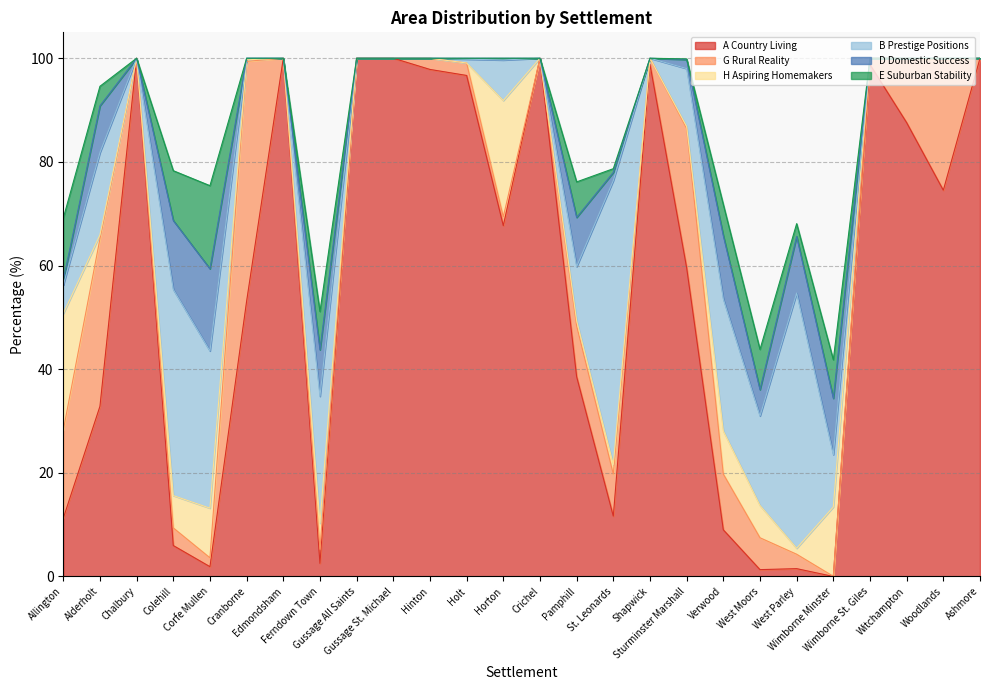

Which label corresponds to the smallest value in the chart?

Wimborne Minster